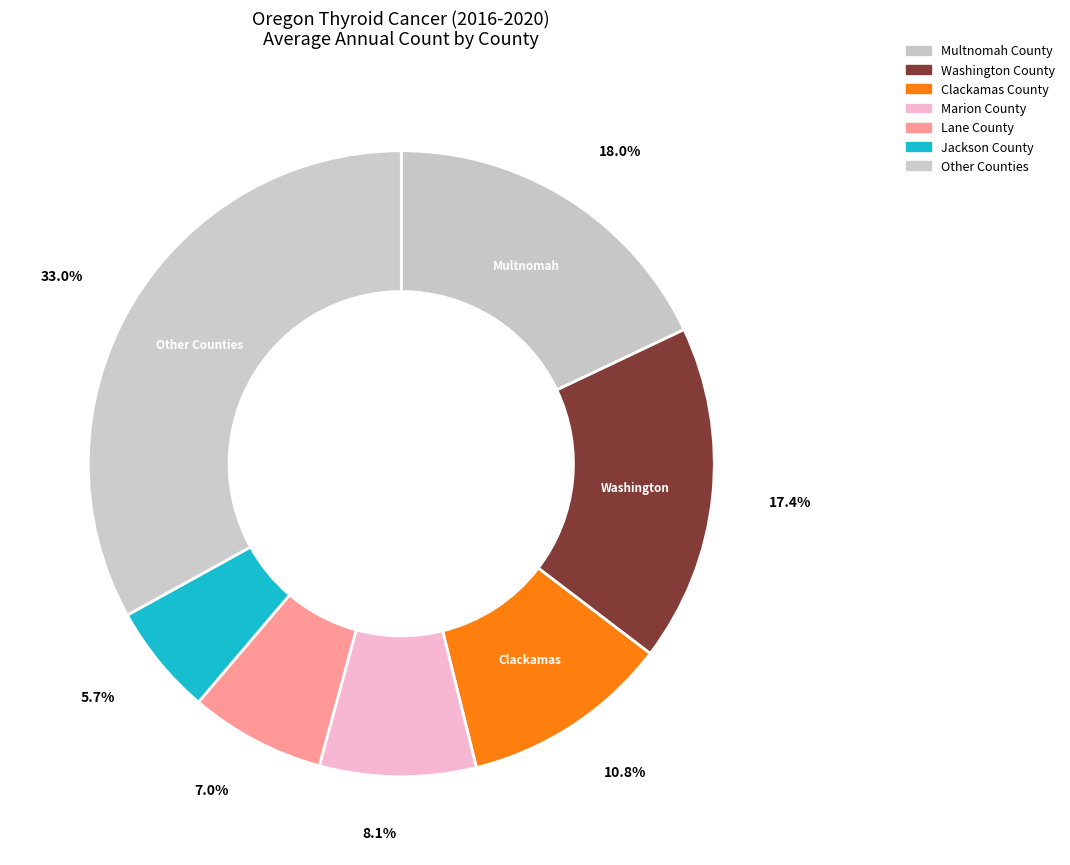

Does any single category account for the majority?

No